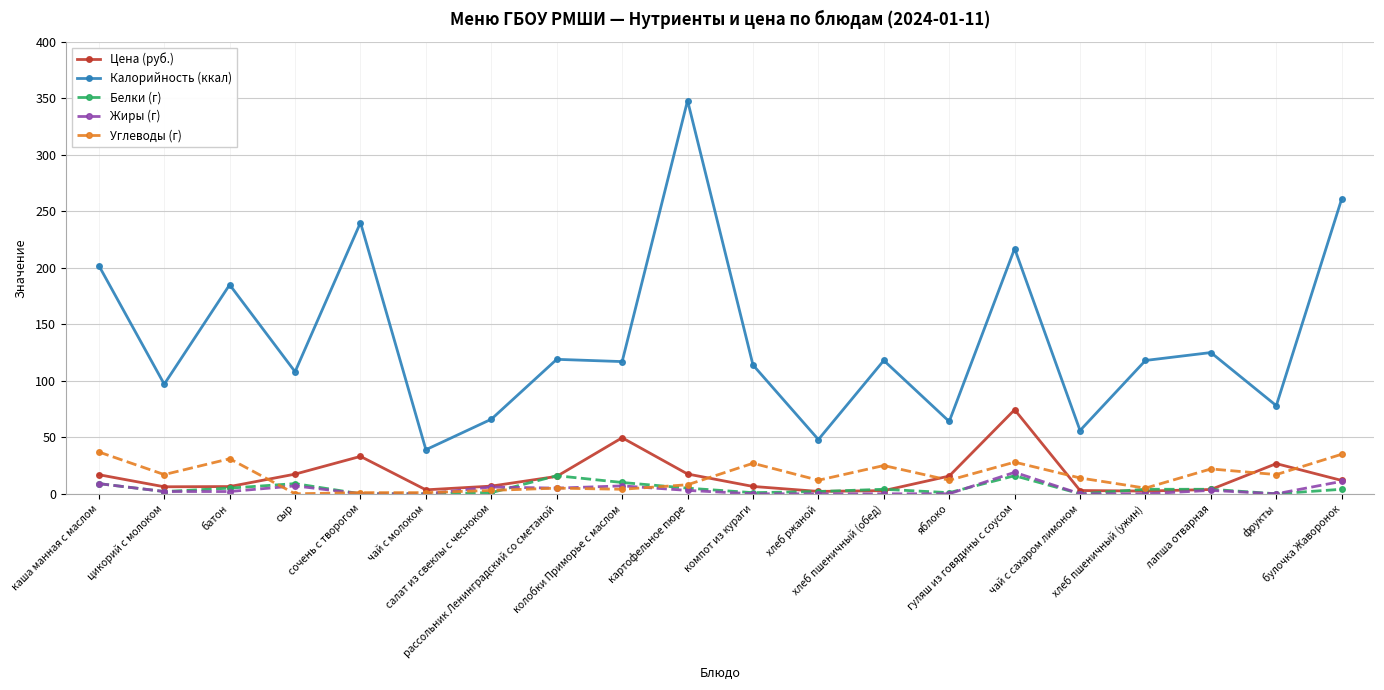

Which series has the widest spread of values?

Калорийность (ккал)